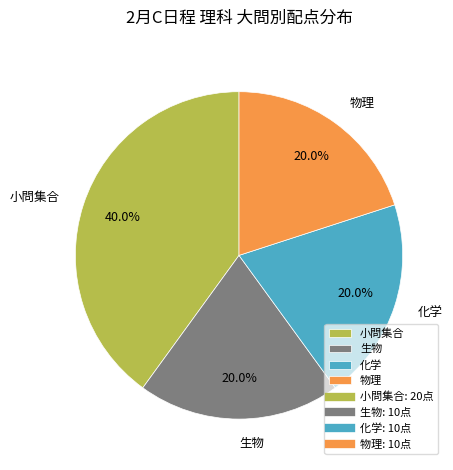

What is the largest slice in the pie chart?

小問集合